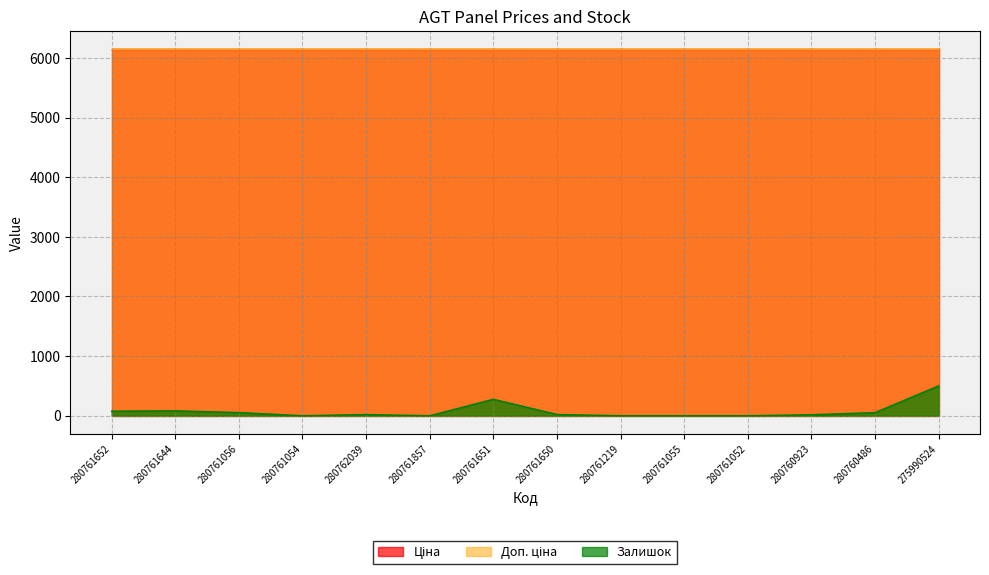

What are all the series names shown in the legend?

Ціна, Доп. ціна, Залишок